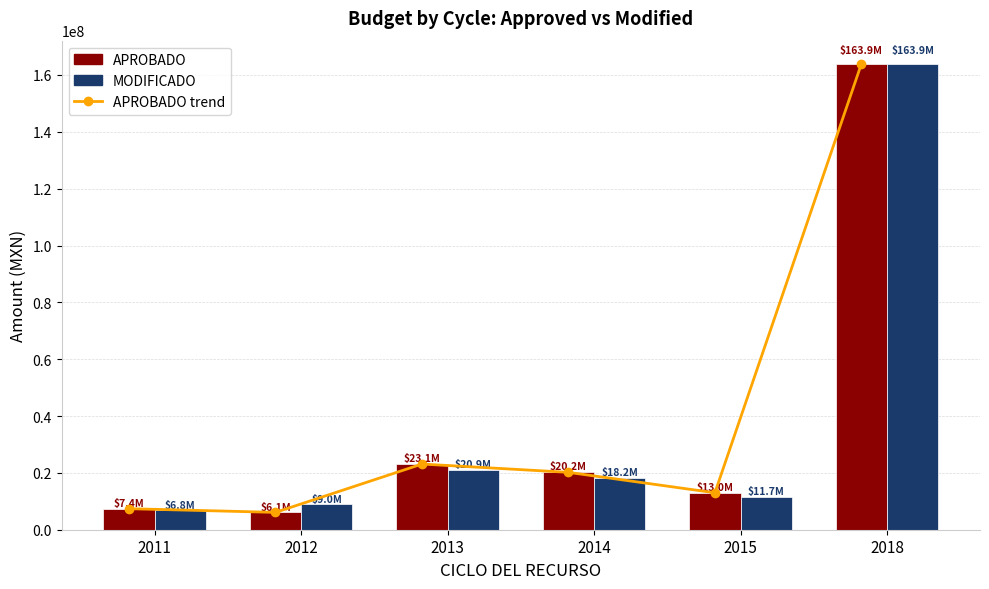

List the labels in order of APROBADO value, largest first.

2018, 2013, 2014, 2015, 2011, 2012